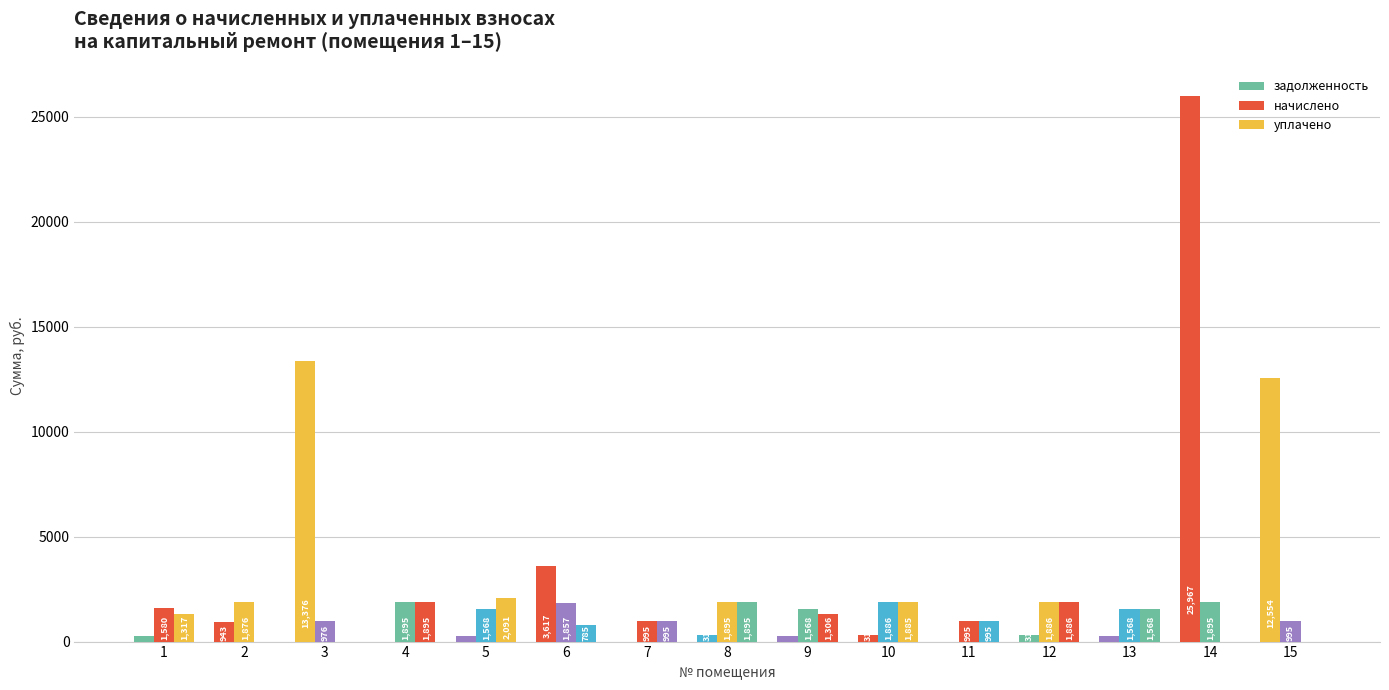

How many distinct data groups are displayed?

3